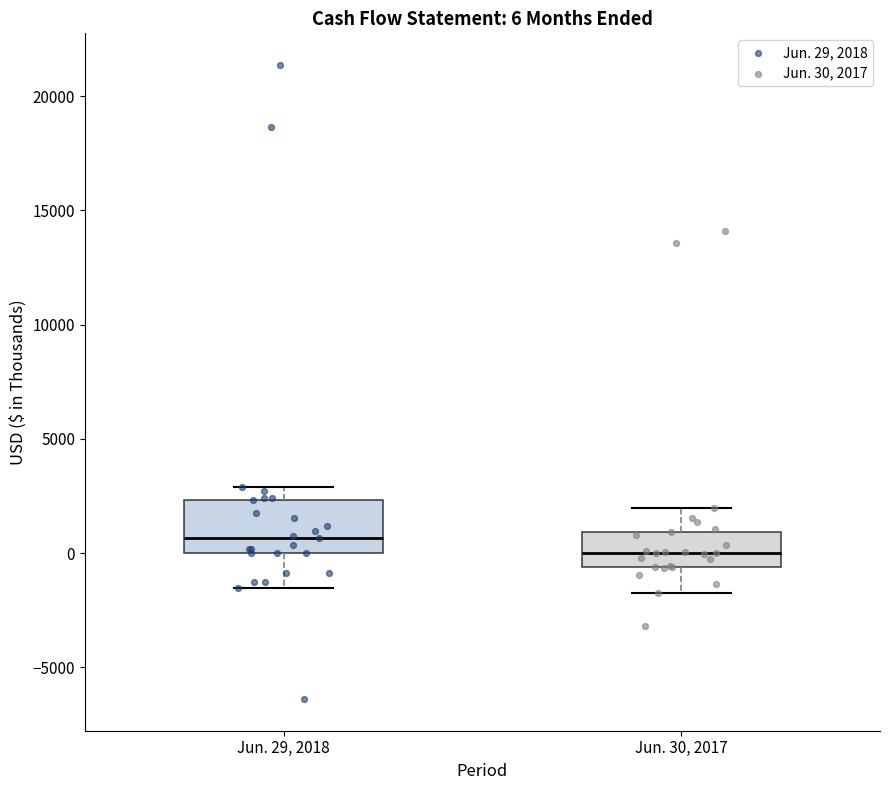

Which box's median line is the lowest?

Jun. 30, 2017